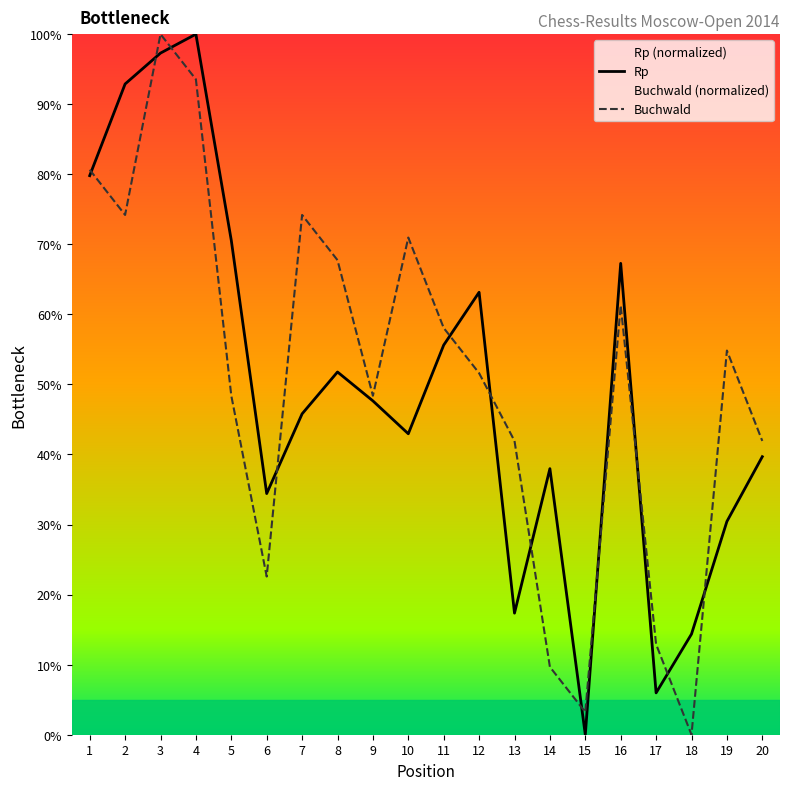

What is the difference between the second highest and second lowest values in the Buchwald series?

90.3